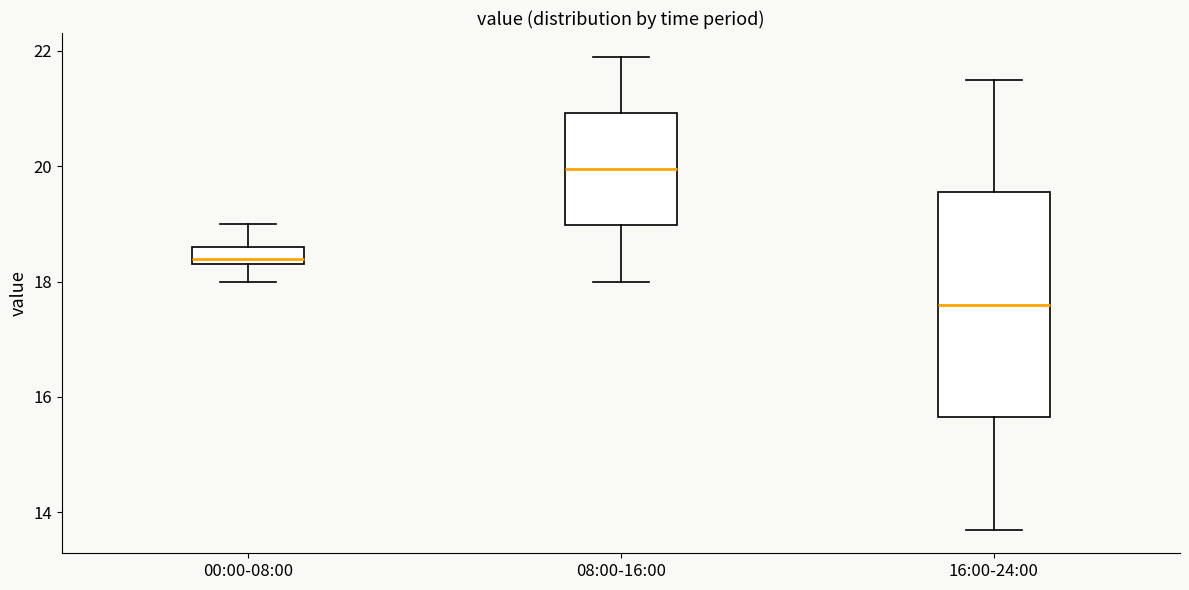

Comparing the boxes themselves (not the whiskers), which one is the tallest?

16:00-24:00